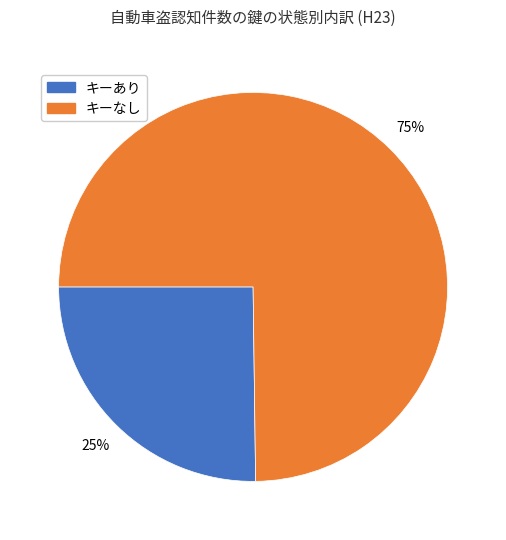

What is the smallest slice in the pie chart?

キーあり